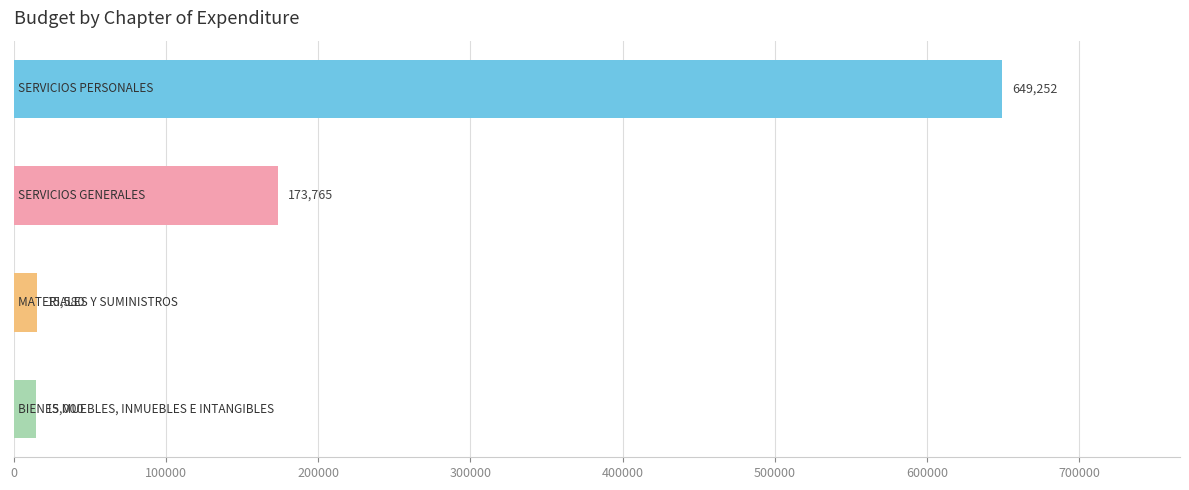

What is the value of the 1st bar from the top?

649251.7